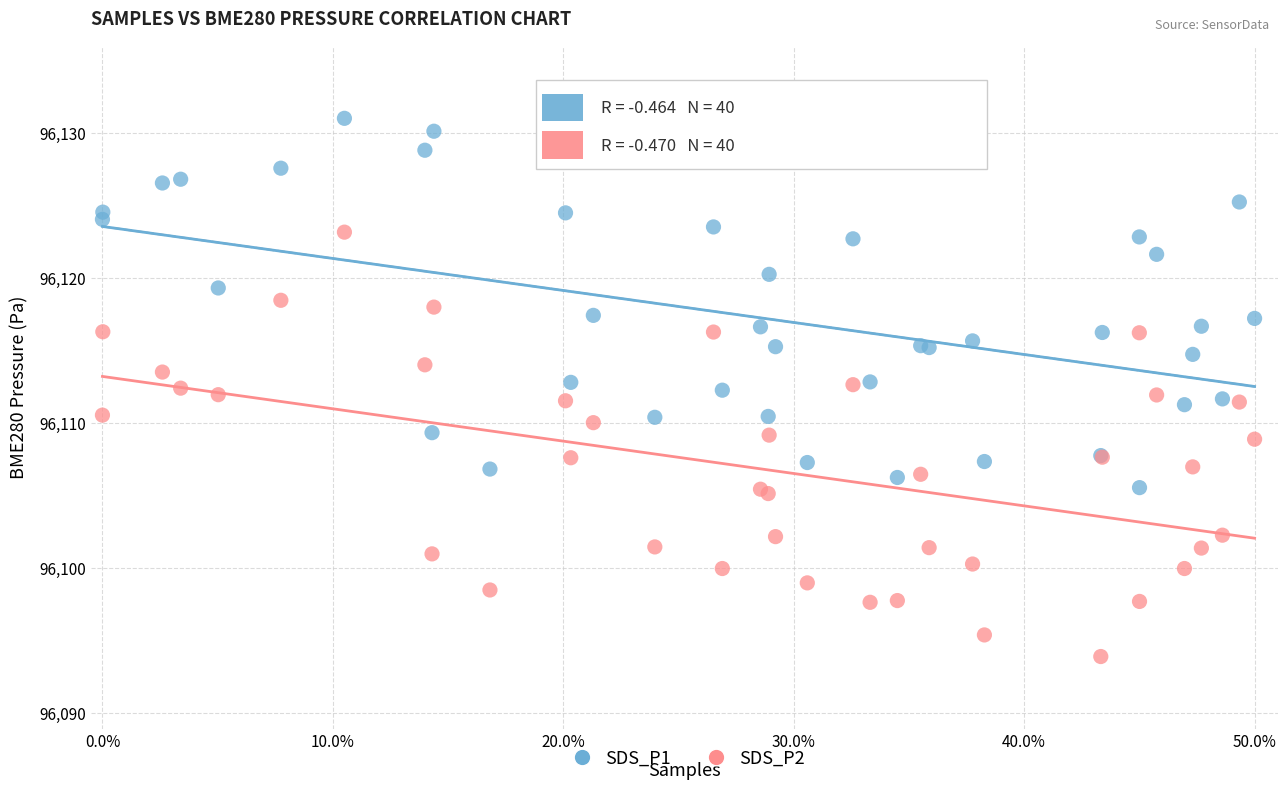

What is the X range (max minus min) for the scatter plot?

0.5